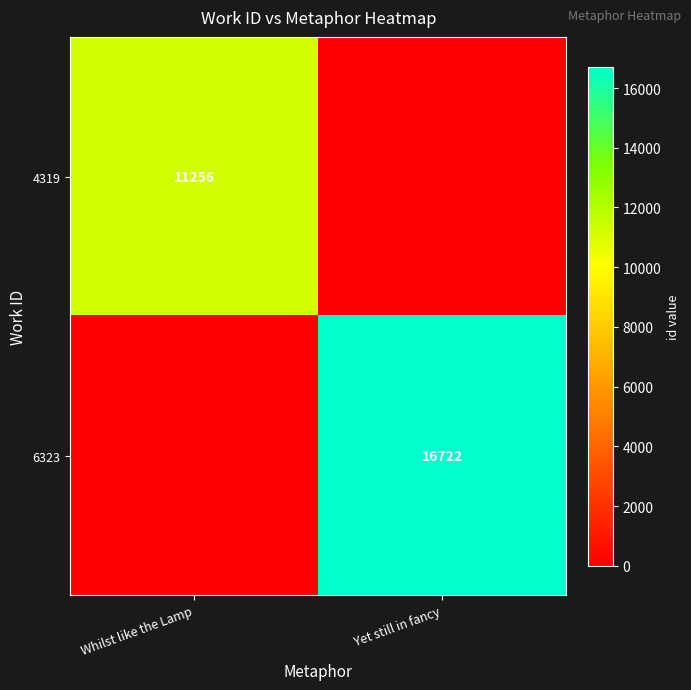

What is the total value across all series at Whilst like the Lamp?

11256